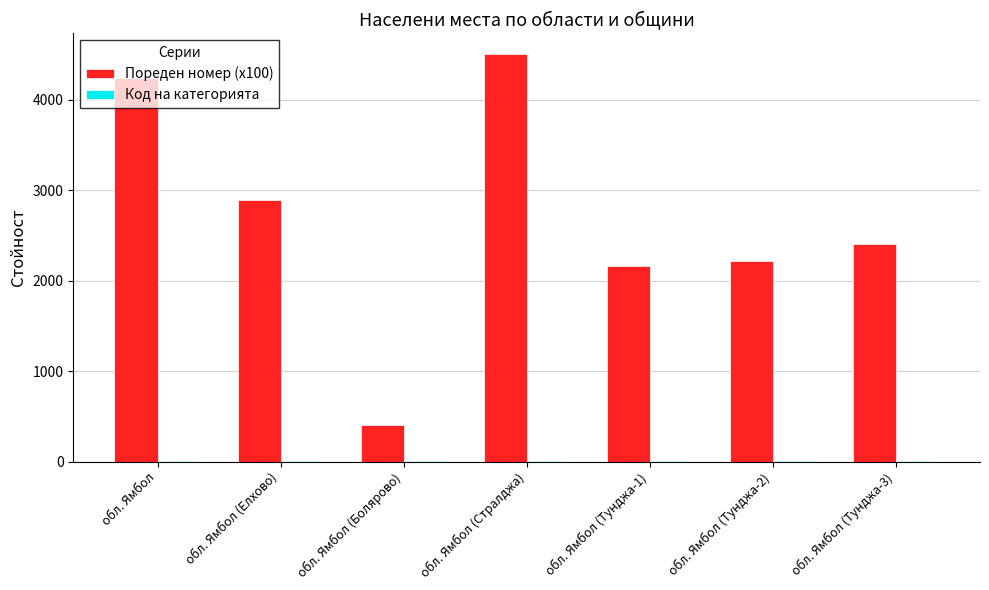

How many data points does each series have?

7